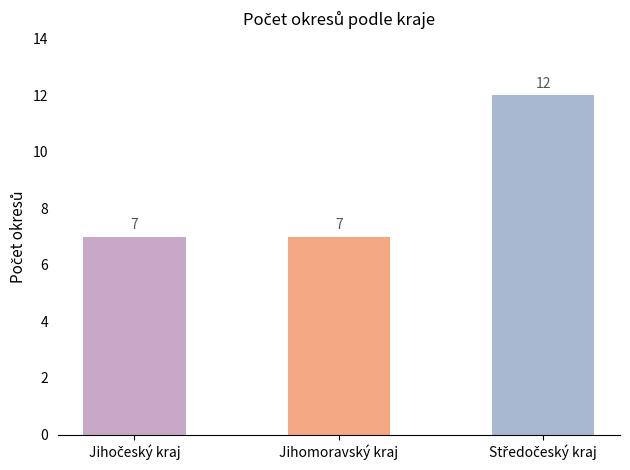

What is the value of the 3rd bar from the left?

12